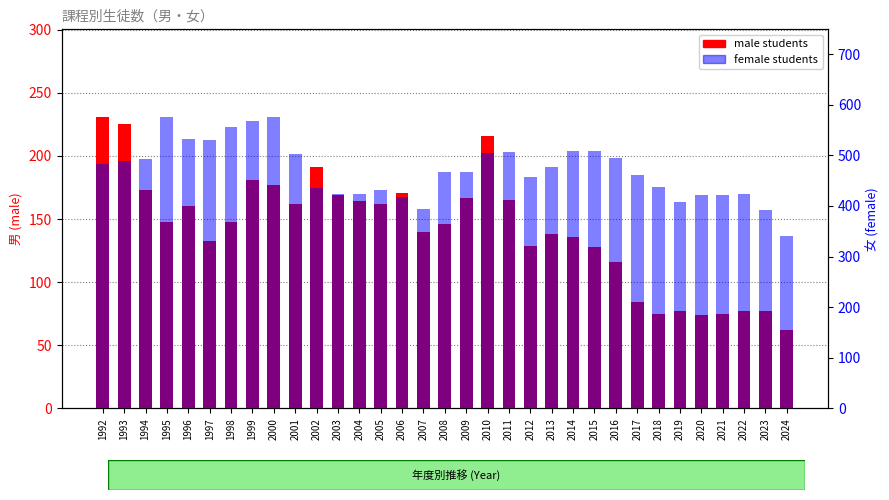

Reading left to right, what are all the values shown in this chart?

male students: 1992=231	1993=225	1994=173	1995=148	1996=160	1997=133	1998=148	1999=181	2000=177	2001=162	2002=191	2003=169	2004=164	2005=162	2006=171	2007=140	2008=146	2009=167	2010=216	2011=165	2012=129	2013=138	2014=136	2015=128	2016=116	2017=84	2018=75	2019=77	2020=74	2021=75	2022=77	2023=77	2024=62
female students: 1992=483	1993=489	1994=492	1995=576	1996=533	1997=531	1998=556	1999=567	2000=576	2001=502	2002=436	2003=423	2004=424	2005=432	2006=418	2007=394	2008=467	2009=466	2010=505	2011=507	2012=458	2013=477	2014=509	2015=509	2016=495	2017=461	2018=437	2019=408	2020=421	2021=421	2022=423	2023=392	2024=340